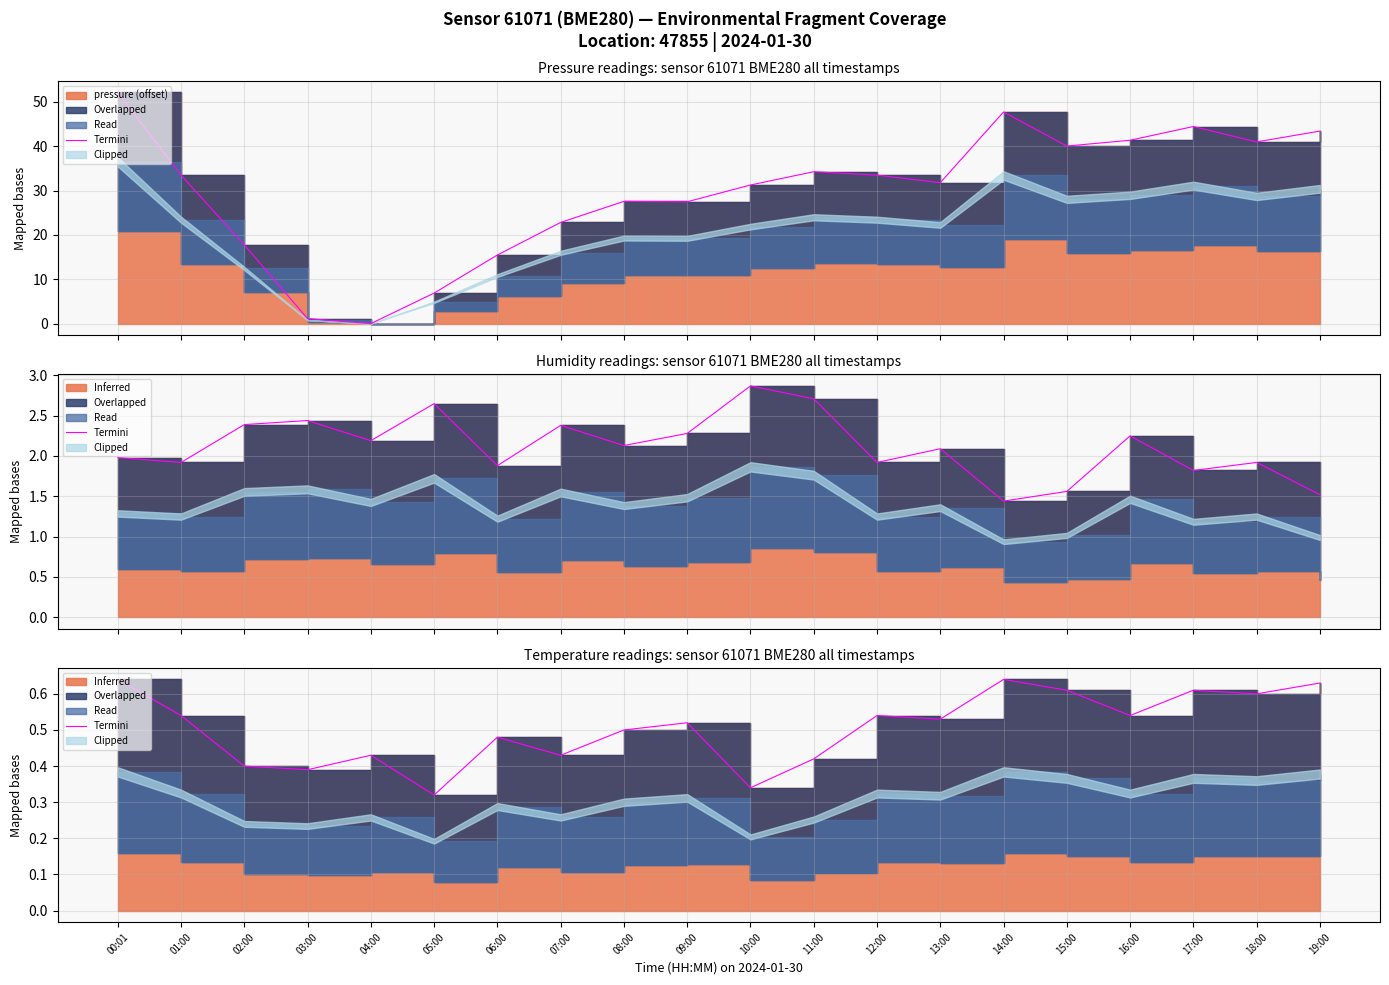

How many points are lower than both their immediate neighbors (excluding endpoints)?

7